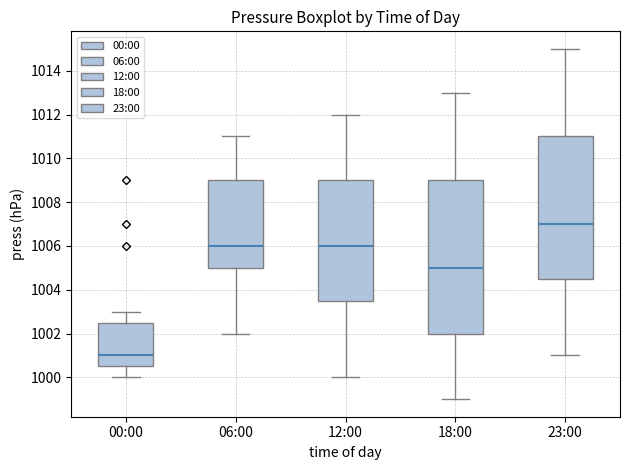

Reading left to right, transcribe this box plot: for each box, give where its median line is, the range the box spans, and where its two whiskers end, as read against the y-axis. The values are not printed on the chart, so give them approximately, as read against the axis.

00:00: median 1001.0, box 1000.6 to 1002.6, whiskers 1000.0 to 1003.0
06:00: median 1006.0, box 1005.0 to 1009.0, whiskers 1002.0 to 1011.0
12:00: median 1006.0, box 1003.6 to 1009.0, whiskers 1000.0 to 1012.0
18:00: median 1005.0, box 1002.0 to 1009.0, whiskers 999.0 to 1013.0
23:00: median 1007.0, box 1004.6 to 1011.0, whiskers 1001.0 to 1015.0